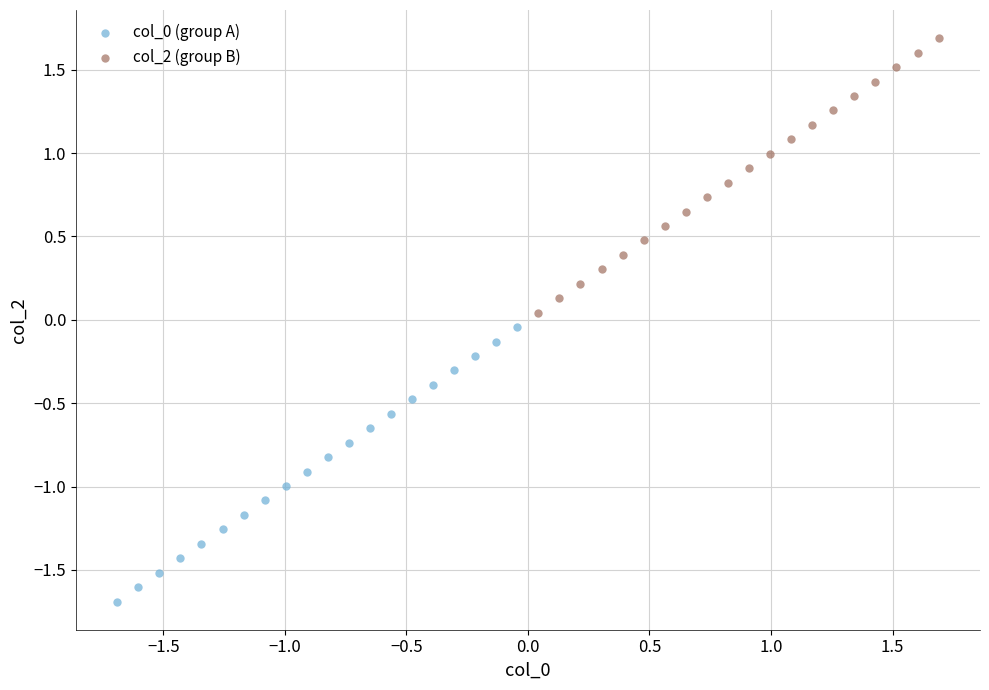

Which series contains the highest Y value?

col_2 (group B)